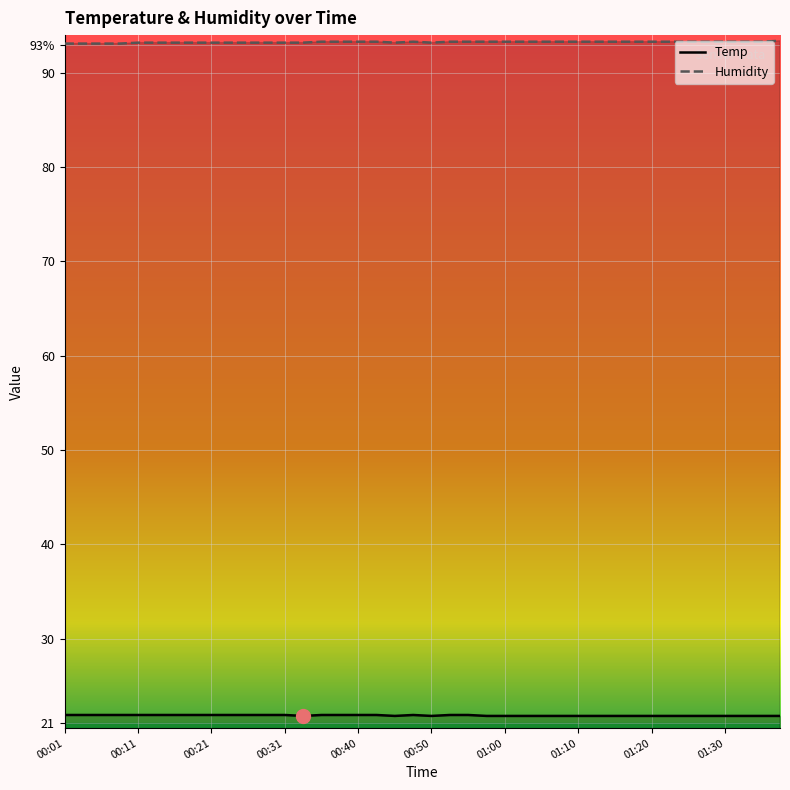

Where is the first local minimum for Temp?

00:33